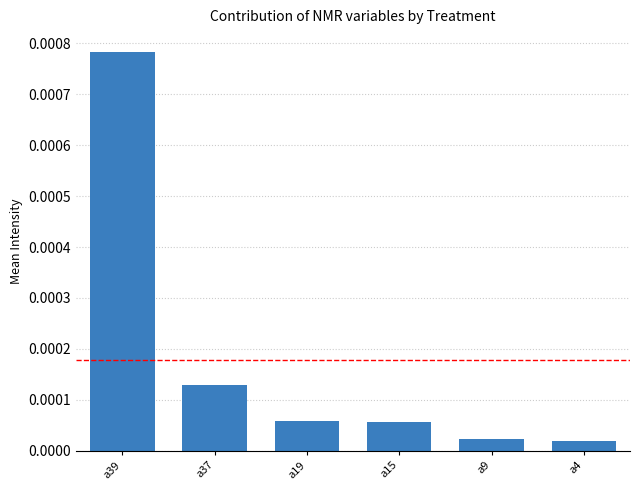

Between a39 and a4, which is larger?

a39